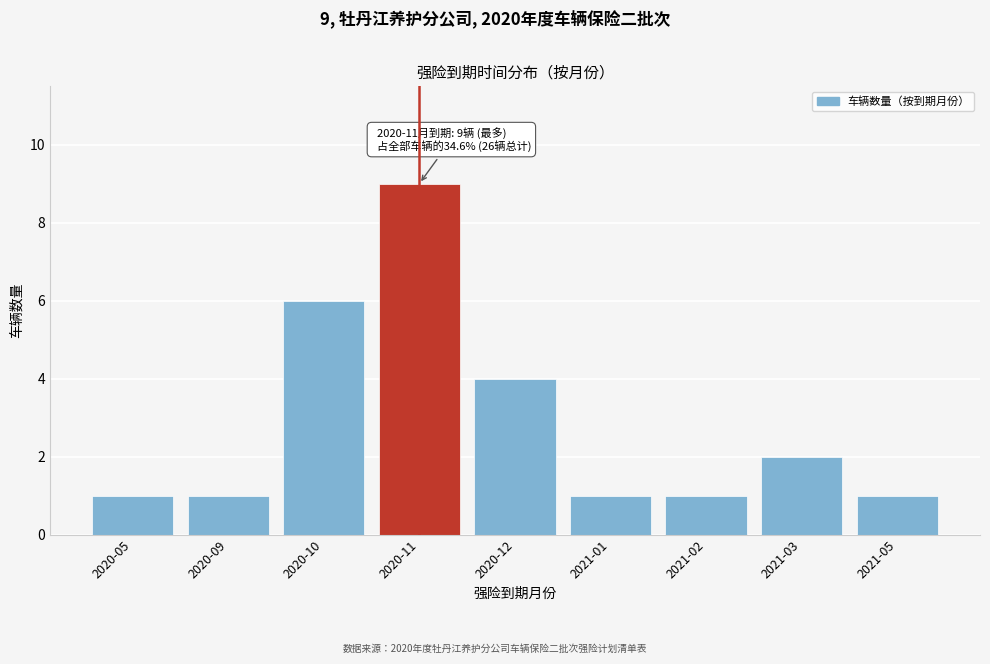

Reading left to right, list all the values displayed in this chart.

2020-05=1	2020-09=1	2020-10=6	2020-11=9	2020-12=4	2021-01=1	2021-02=1	2021-03=2	2021-05=1